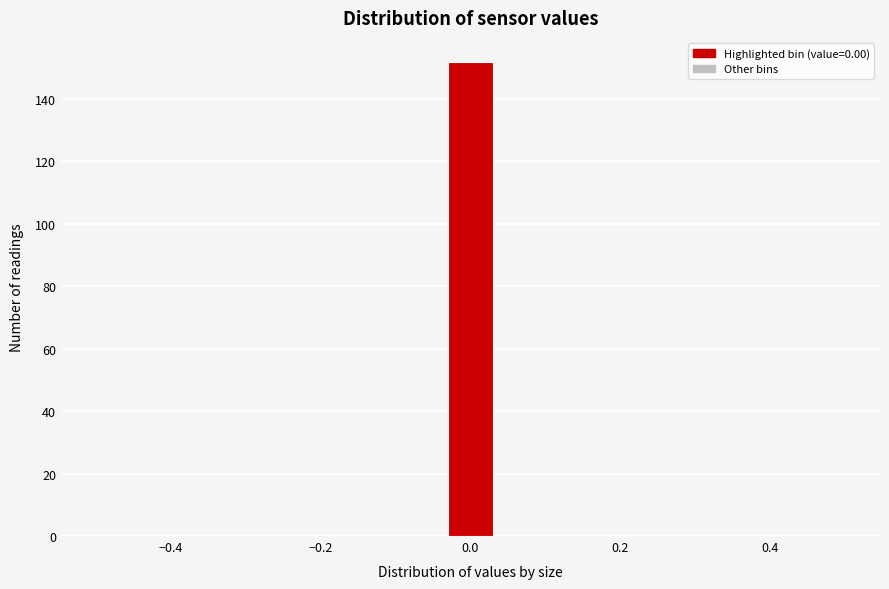

Read against the x-axis, roughly where is the centre of the tallest bar?

0.00